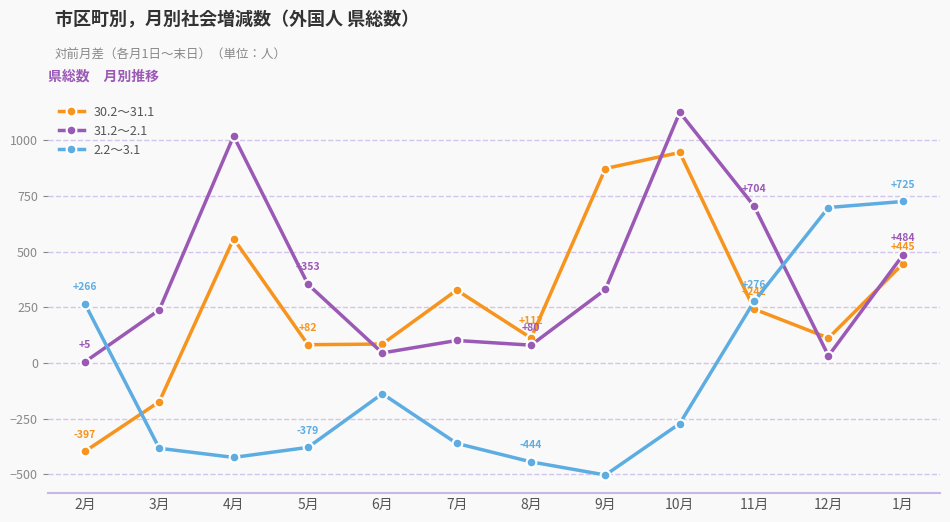

What are all the series names shown in the legend?

30.2～31.1, 31.2～2.1, 2.2～3.1